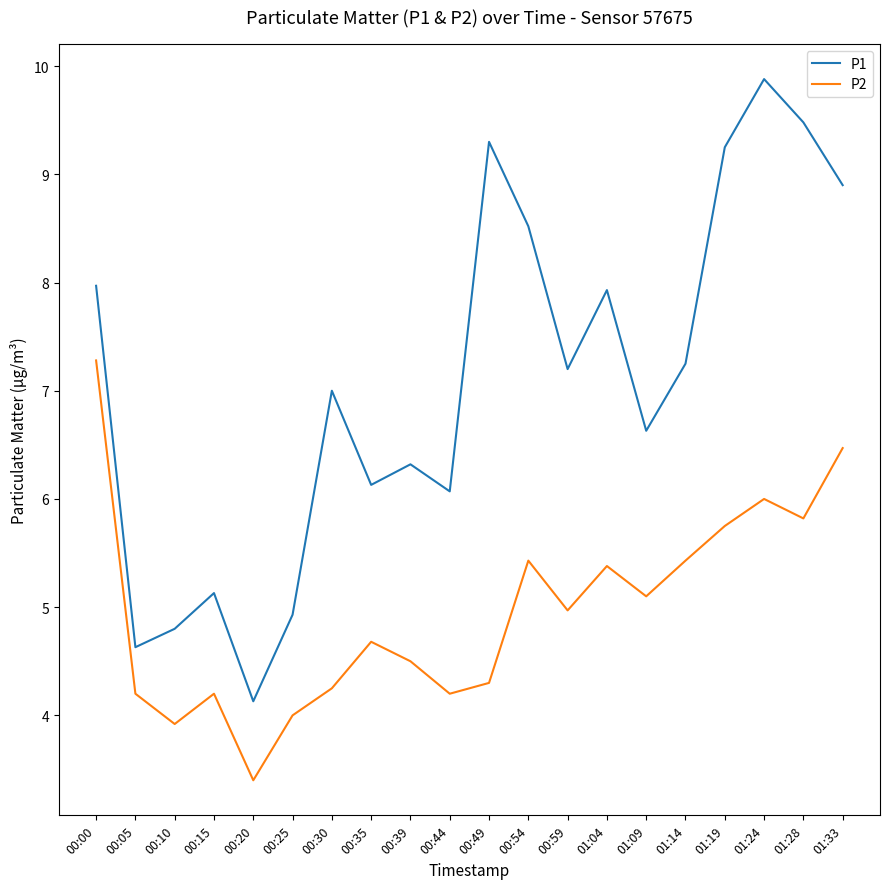

True or false: P2 and P1 cross at least once.

False